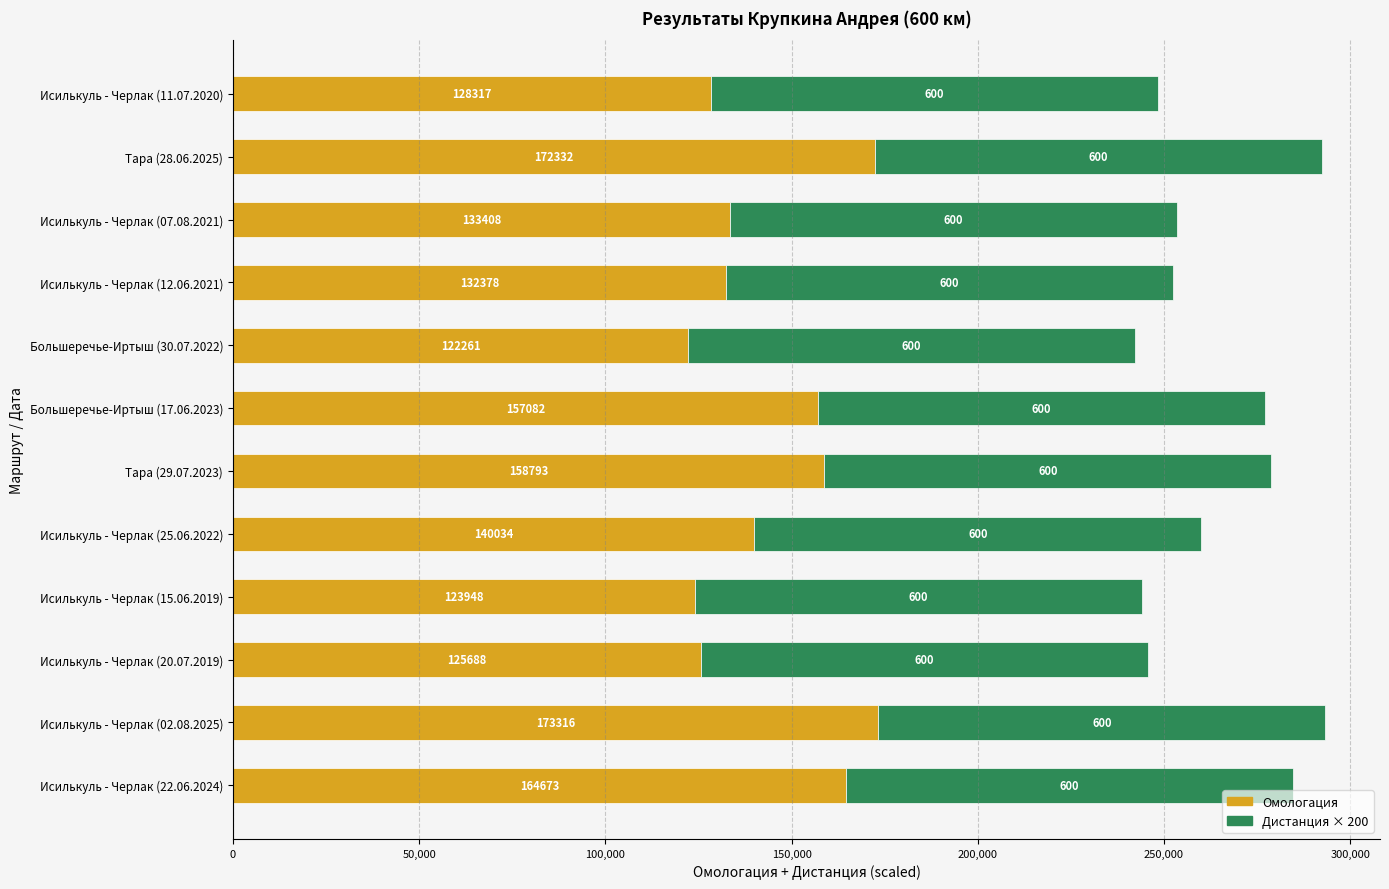

Is it true that Омологация equals 164673 at Исилькуль - Черлак (22.06.2024)?

True